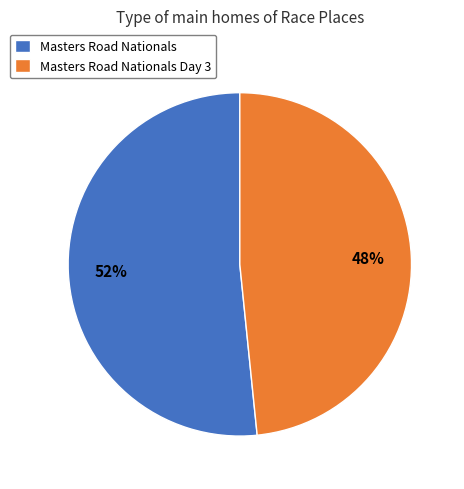

Combined, do Masters Road Nationals and Masters Road Nationals Day 3 account for over 50%?

Yes